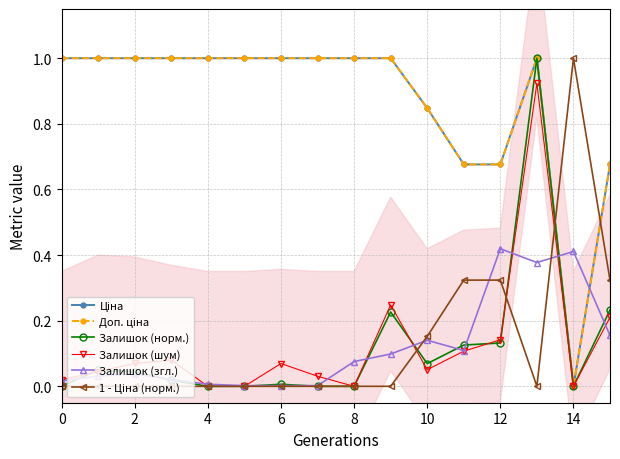

How many interior local peaks does the Залишок (норм.) series have?

4